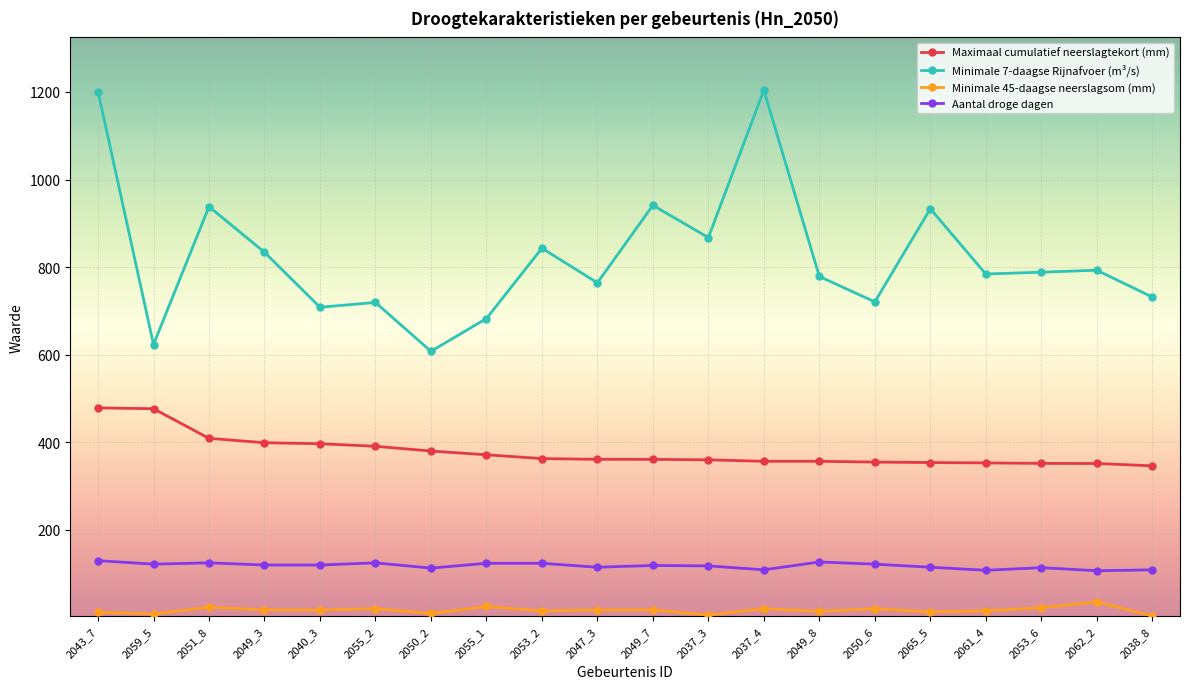

What is the difference between the second highest and minimum values in the Maximaal cumulatief neerslagtekort (mm) series?

130.4